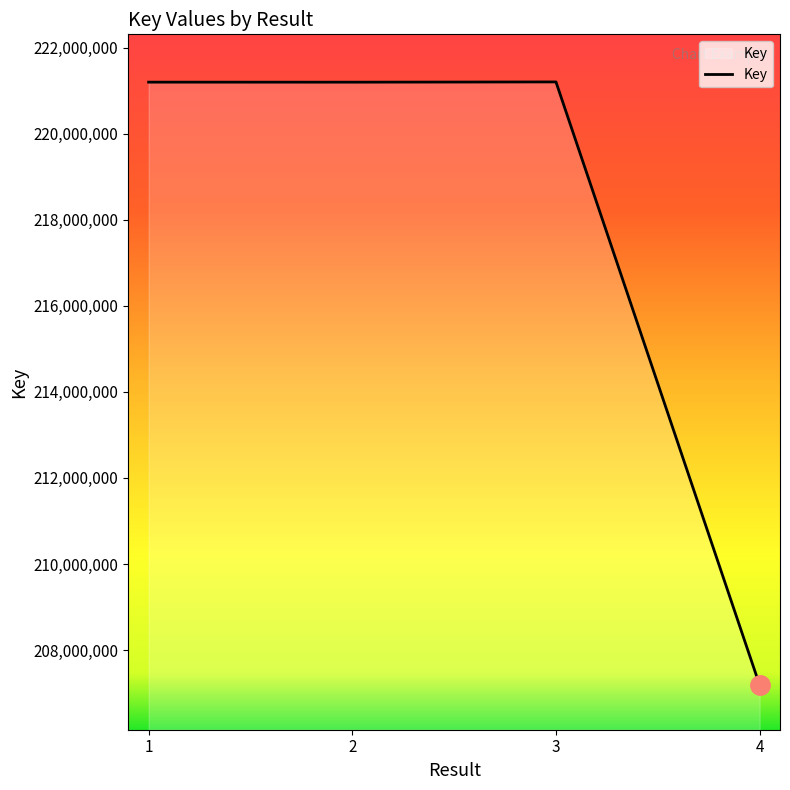

At which category does the data reach its first local valley?

2